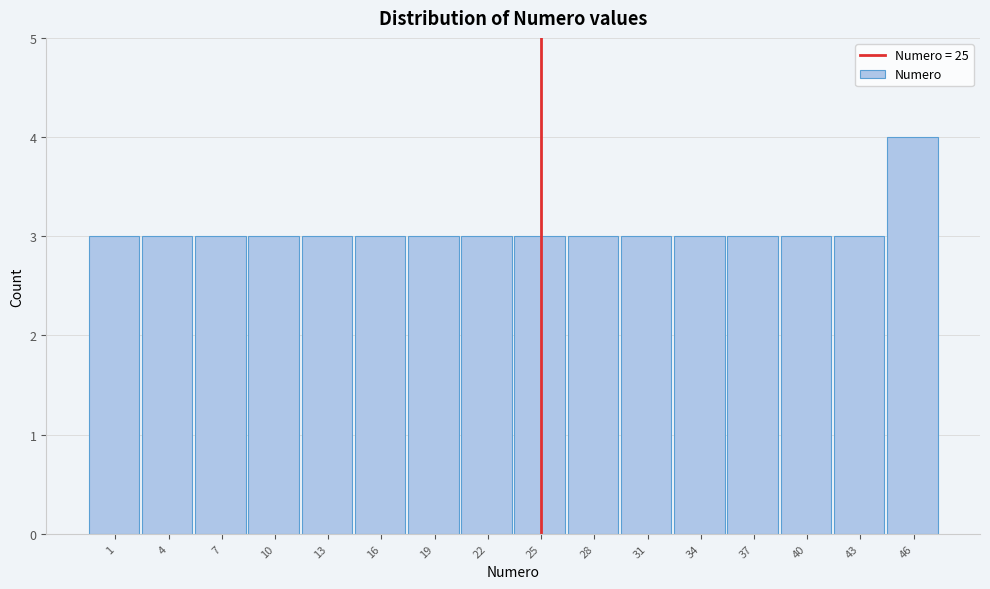

Reading right to left, what are all the values shown in this chart?

46=4	43=3	40=3	37=3	34=3	31=3	28=3	25=3	22=3	19=3	16=3	13=3	10=3	7=3	4=3	1=3